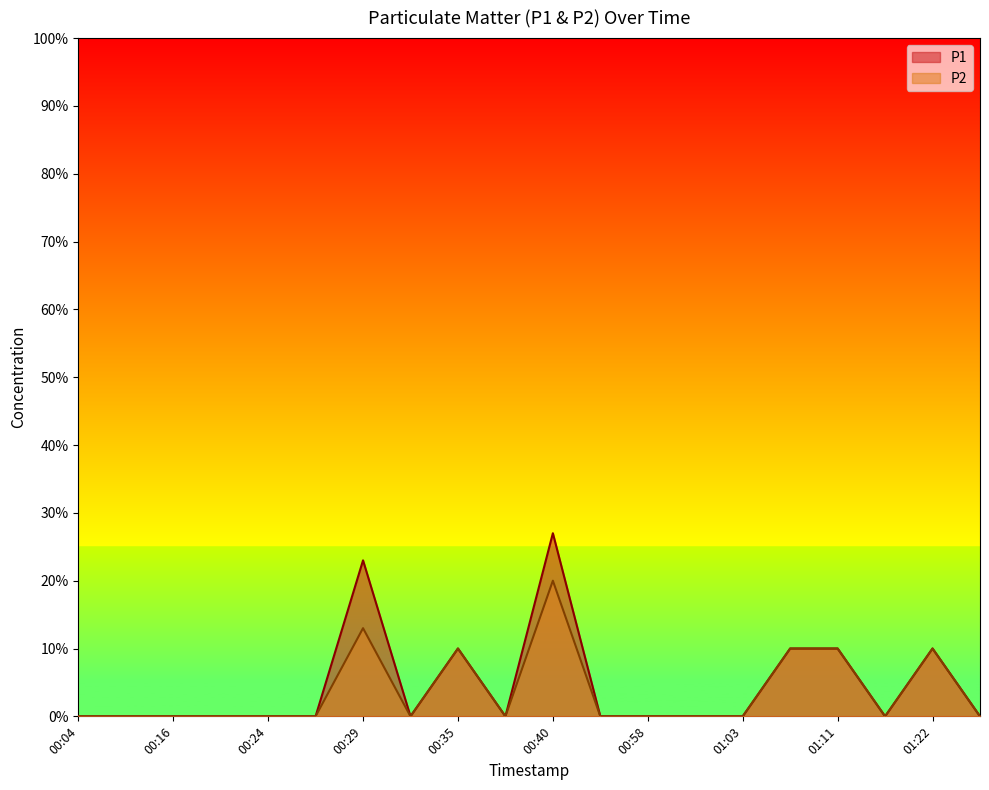

True or false: P2 and P1 intersect in this chart.

False